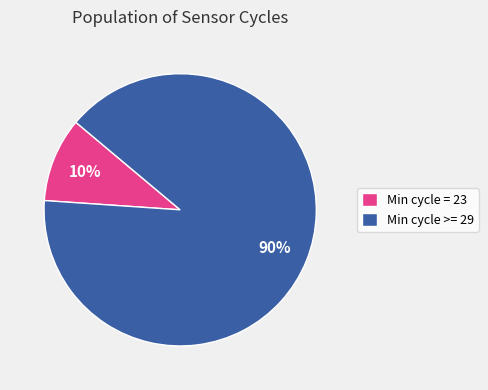

True or false: Min cycle >= 29 accounts for 96% of the total.

False